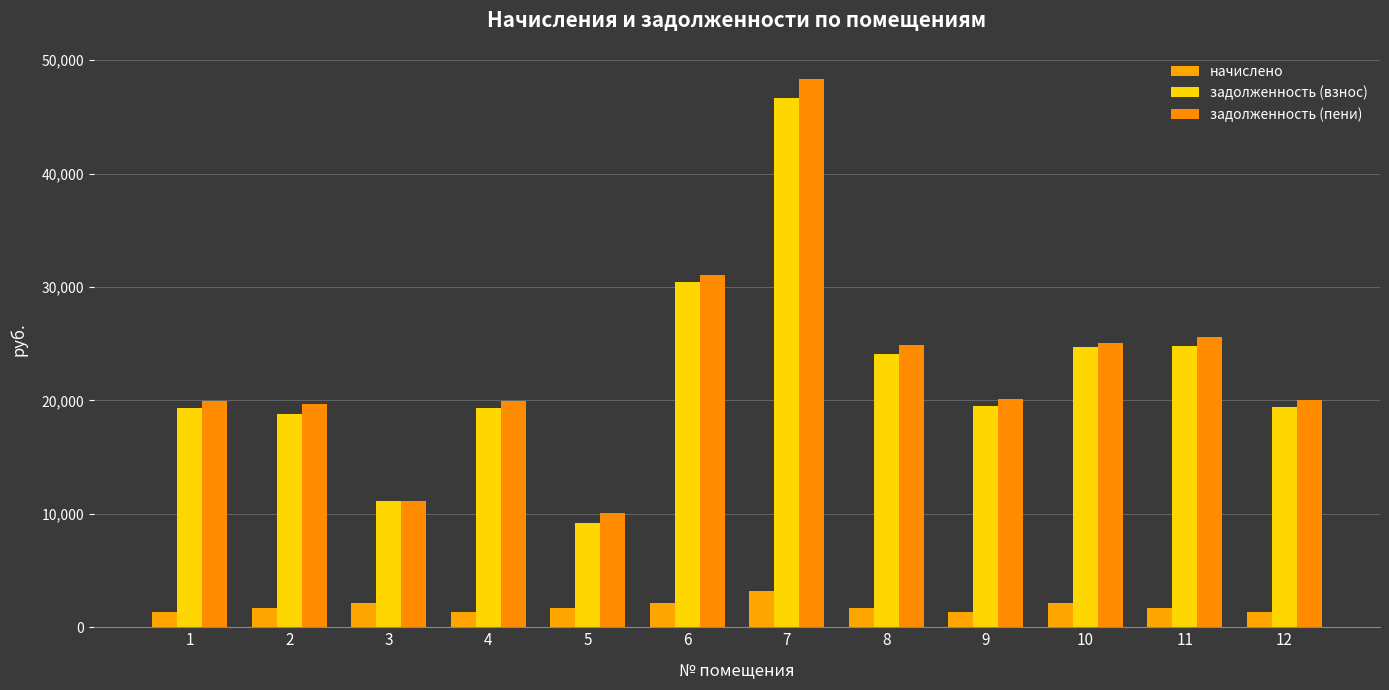

Does the chart contain stacked bars?

No